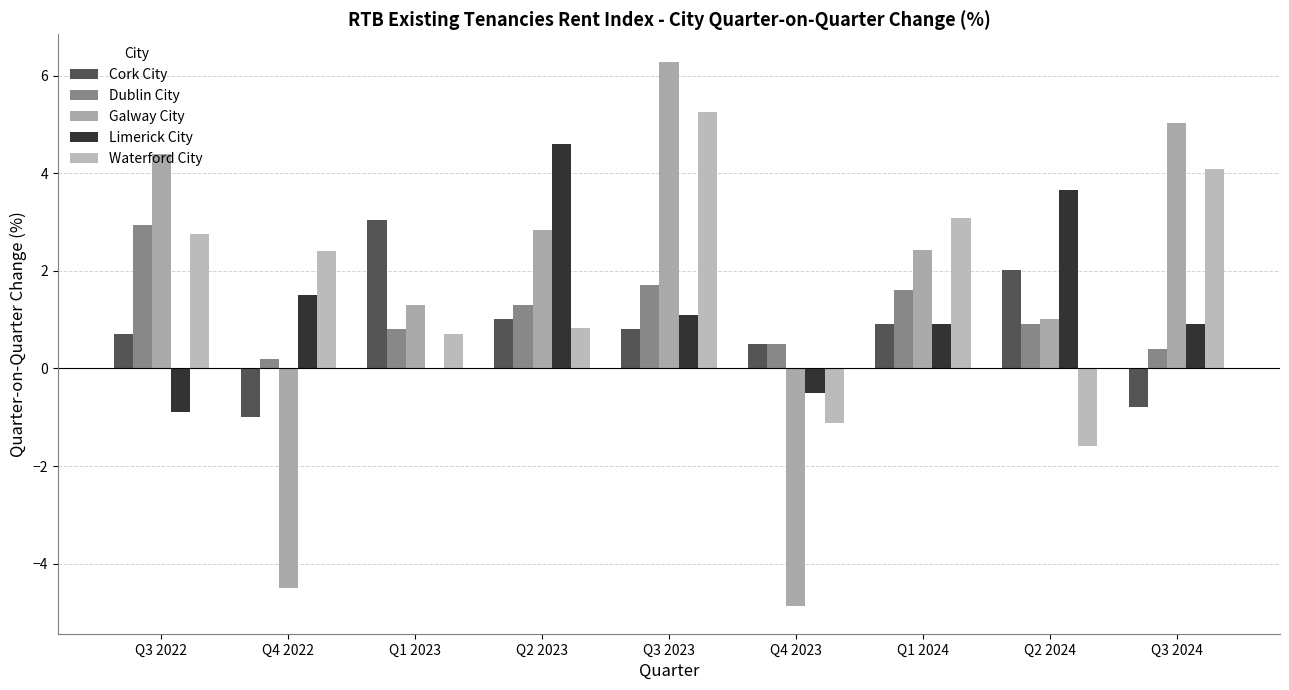

What is the total value across all series at Q3 2024?

9.6